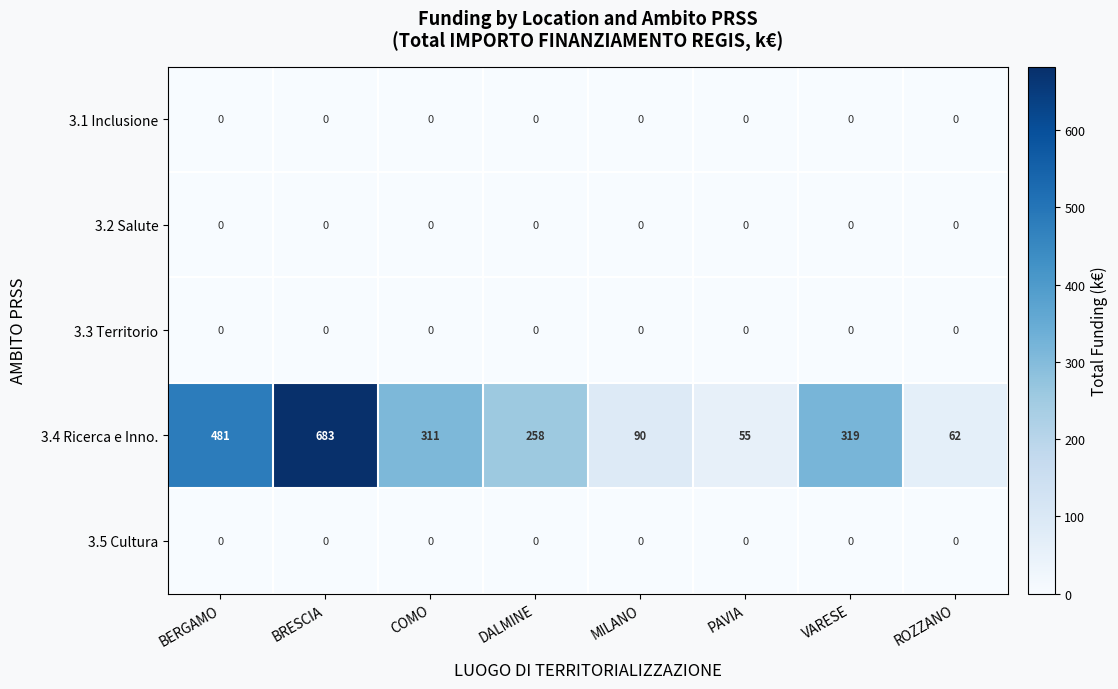

Which series has the largest range (max minus min)?

3.4 Ricerca e Inno.